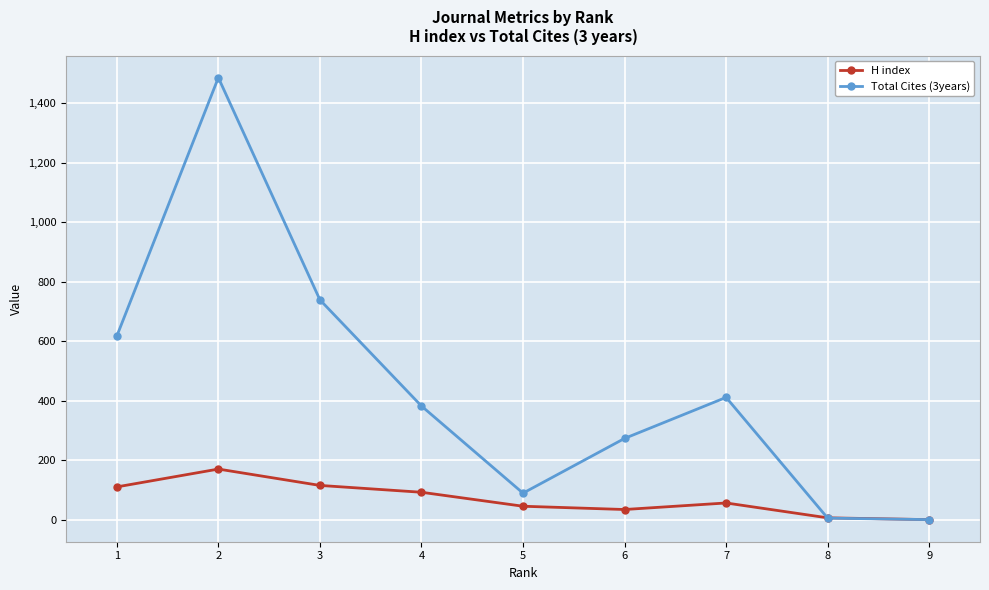

The H index series shows 56 at 7. True or false?

True